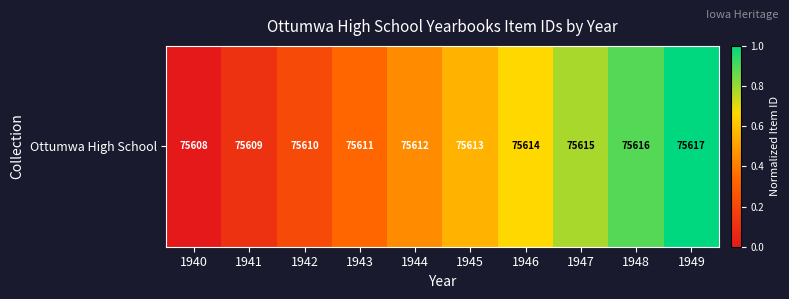

What is the average value?

0.5